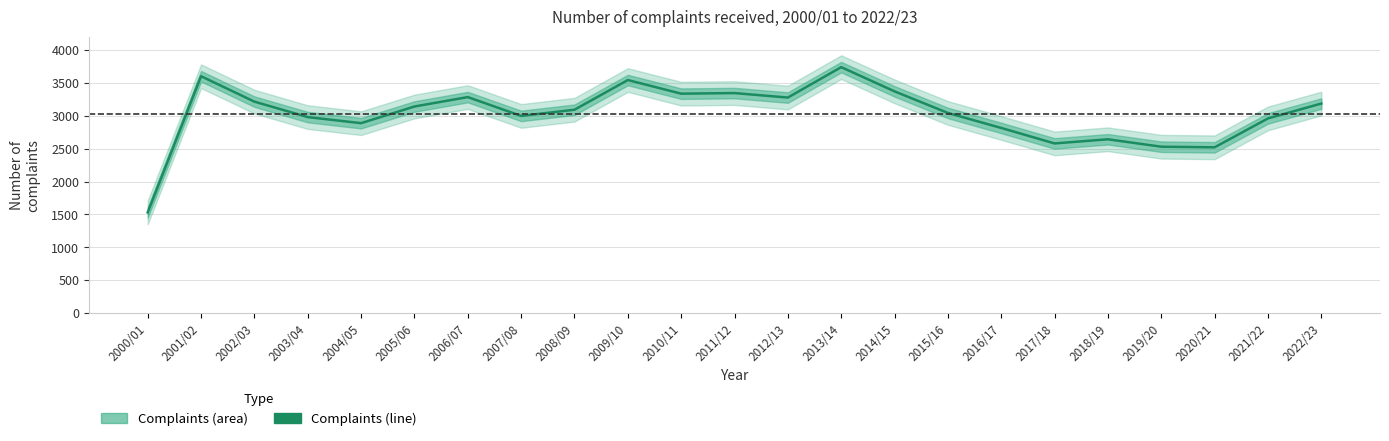

How many interior local peaks (higher than both neighbors) does the data have?

6